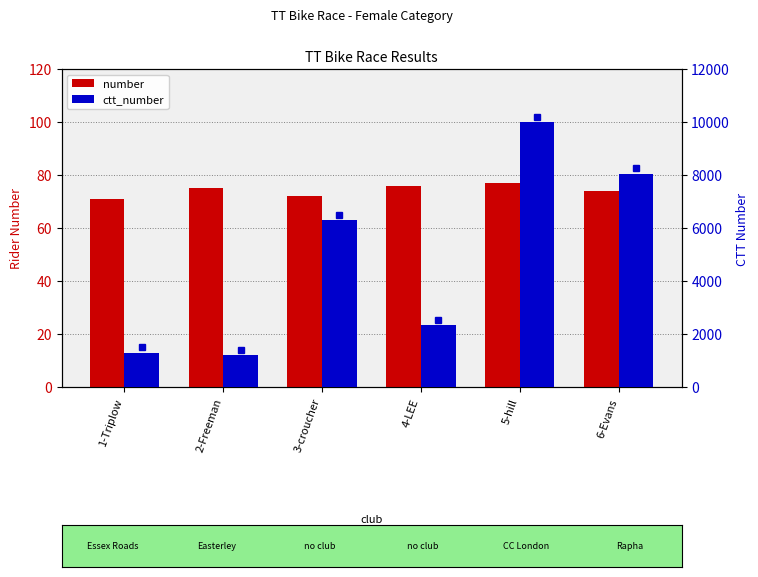

Is it true that number equals 38 at 1-Triplow?

False